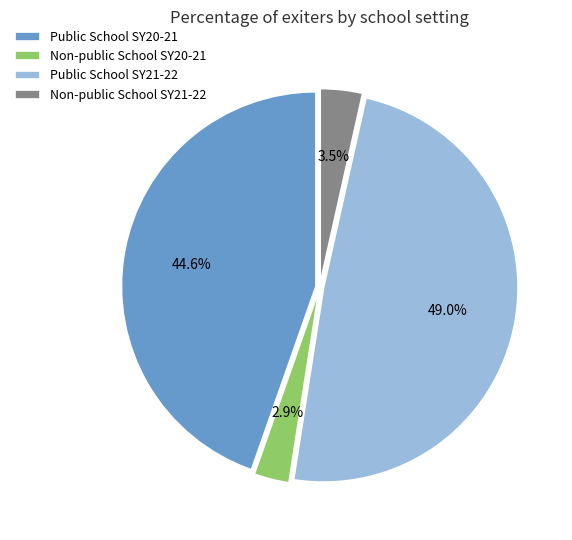

Which category has the smallest portion of the pie?

Non-public School SY20-21